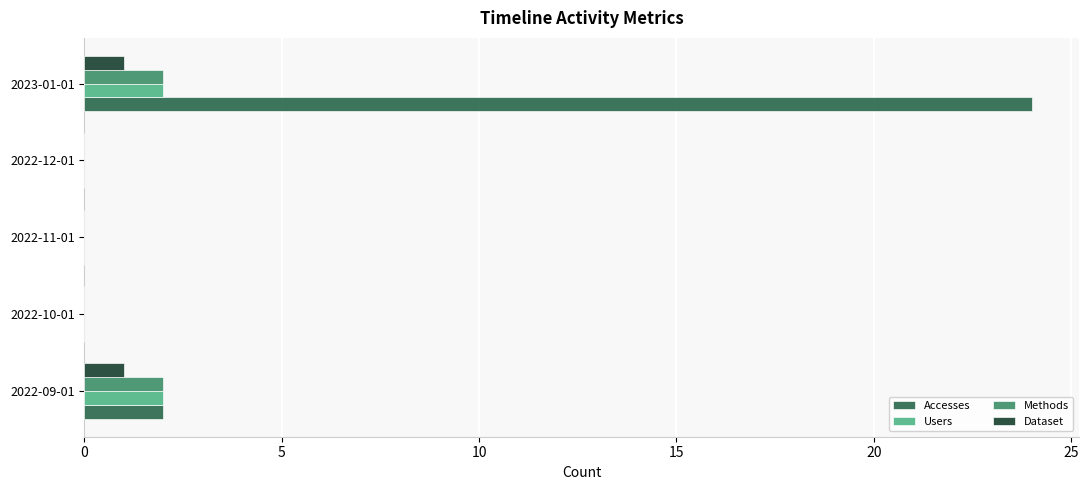

What is the sum of all Methods values?

4